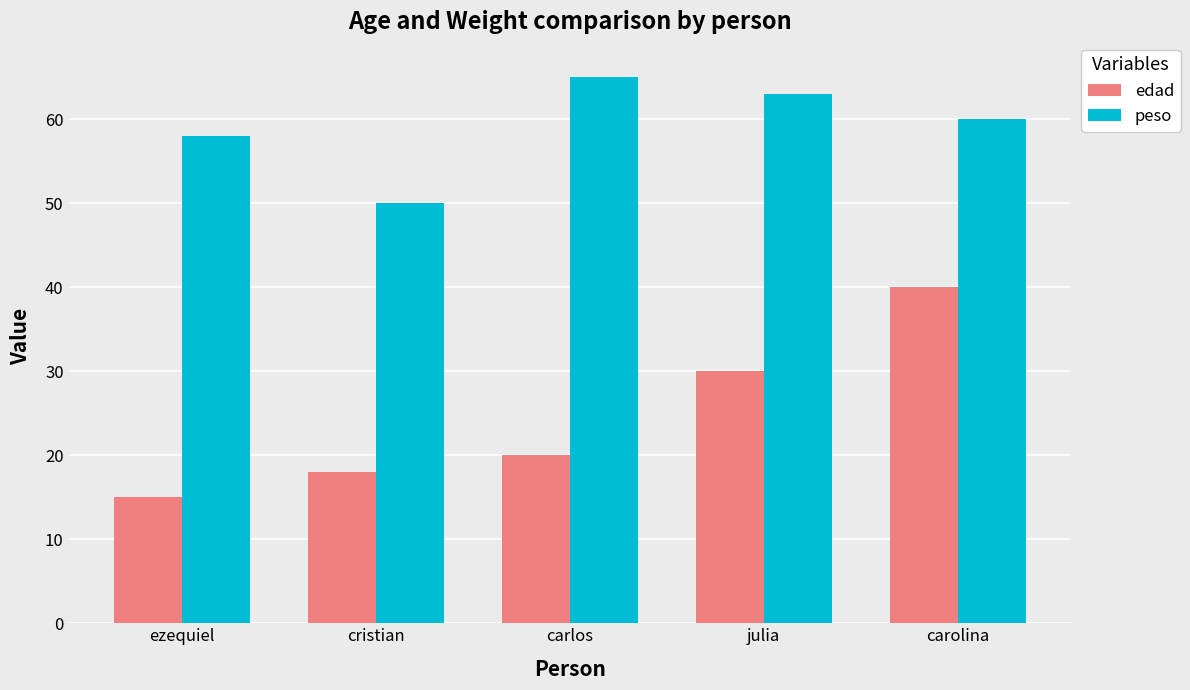

Rank the series at ezequiel from highest to lowest value.

peso, edad